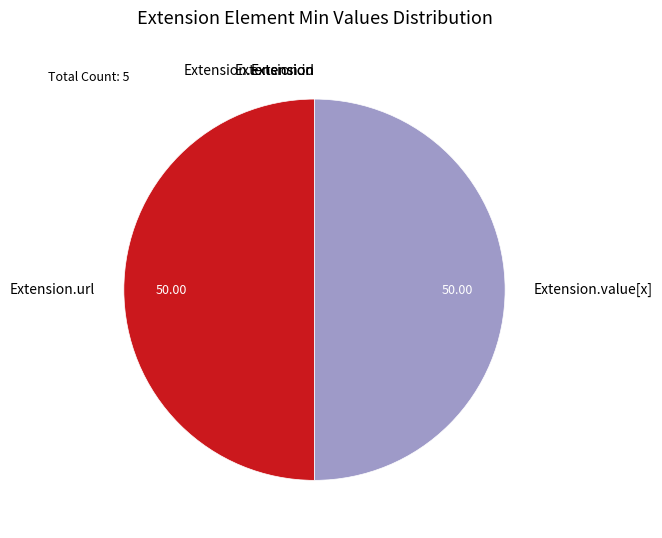

To the nearest percent, what is the average slice percentage?

20%